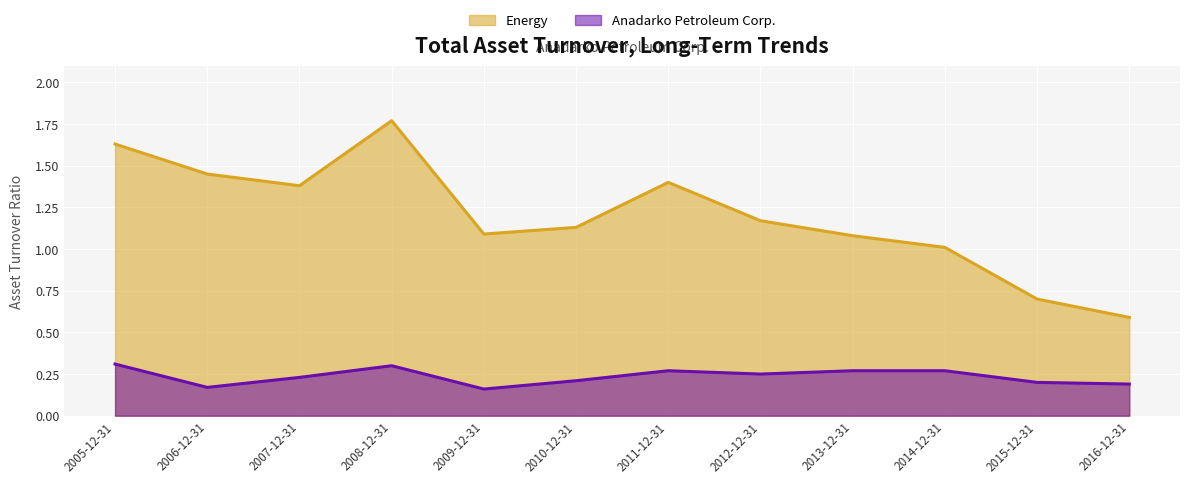

True or false: Energy has a value of 1.4 at 2011-12-31.

True